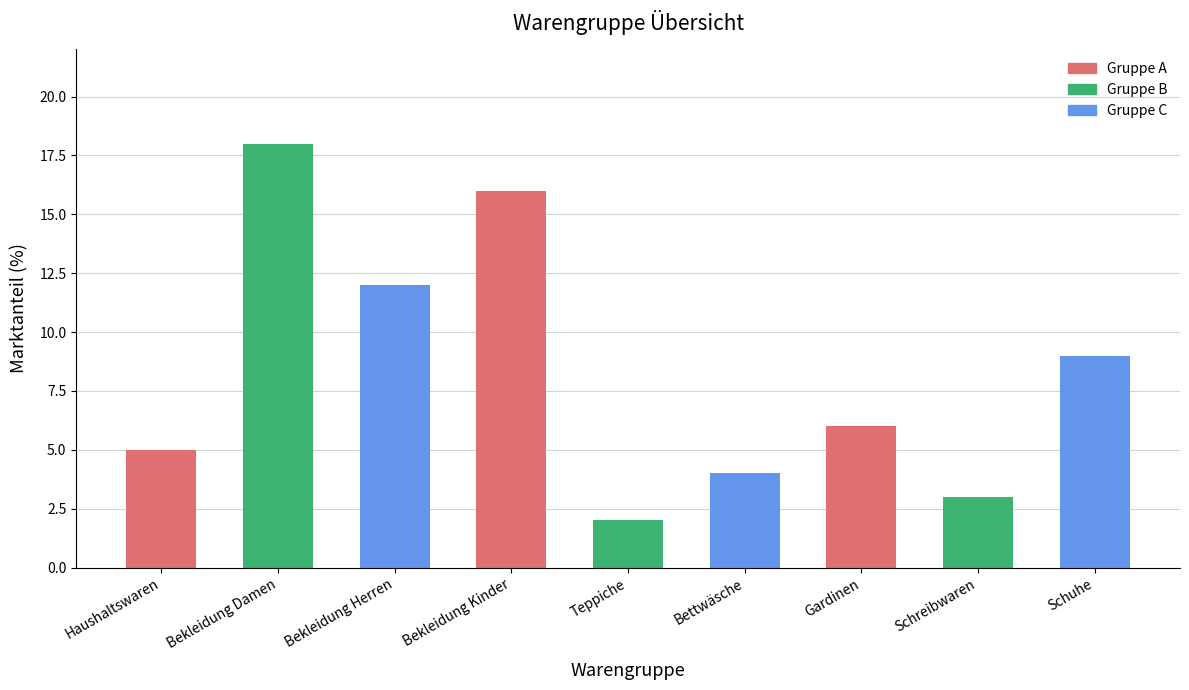

What is the sum of the values at Haushaltswaren and Gardinen?

11